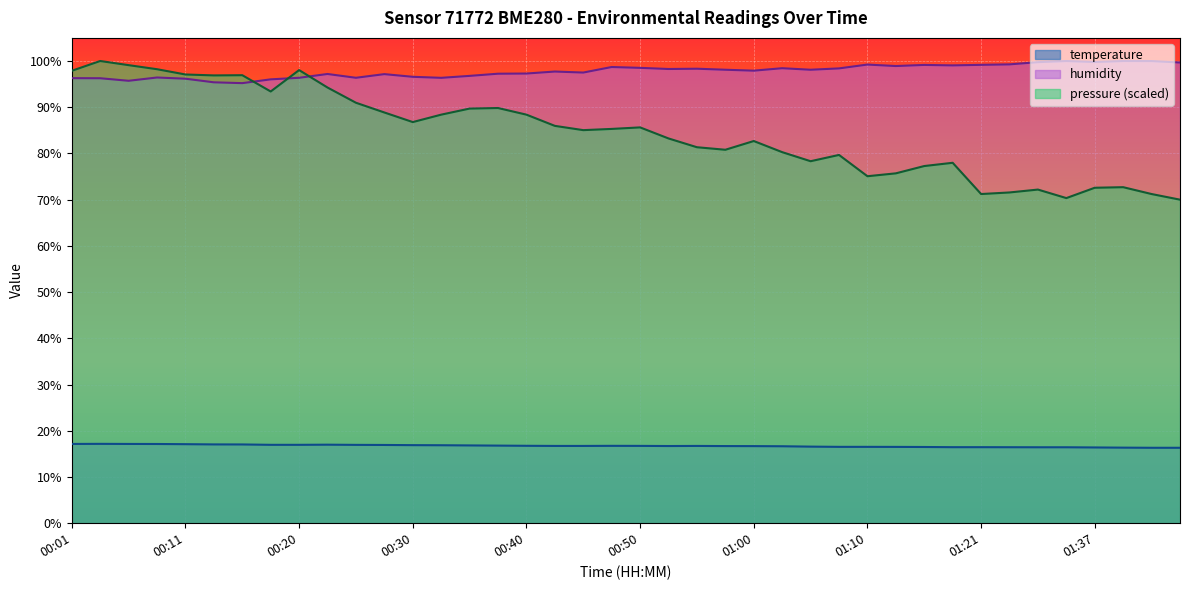

Which series has the largest range (max minus min)?

pressure (scaled)